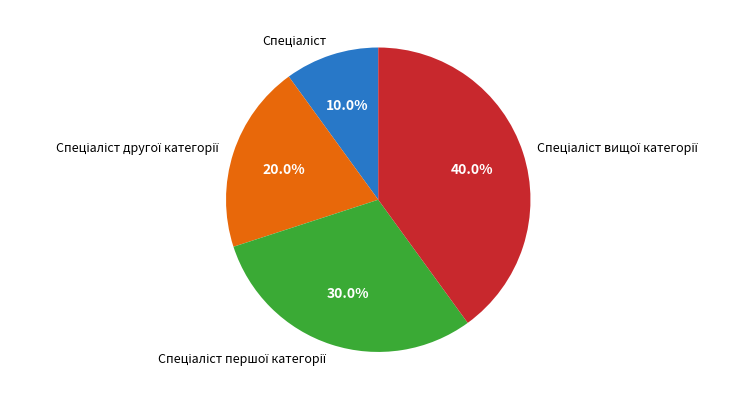

Does any single category account for the majority?

No